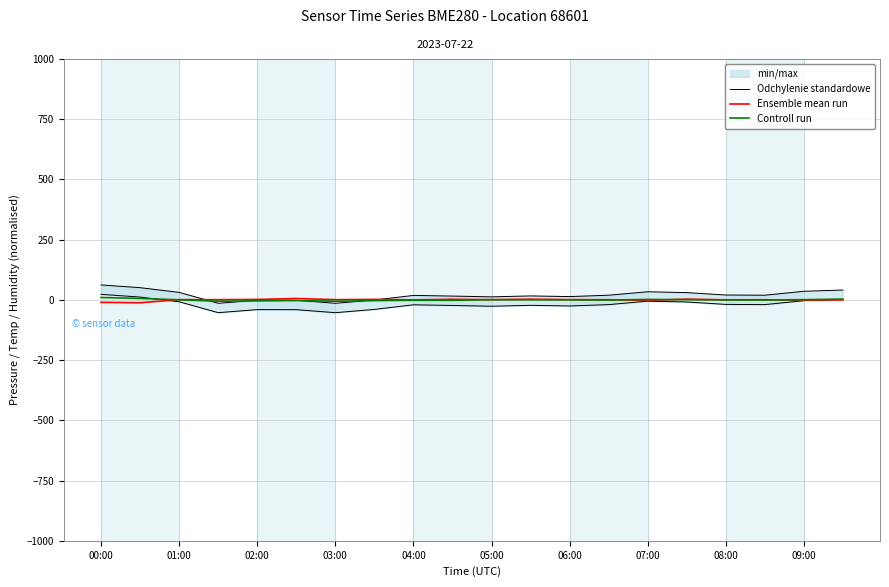

How many interior local valleys does the Odchylenie standardowe series have?

5